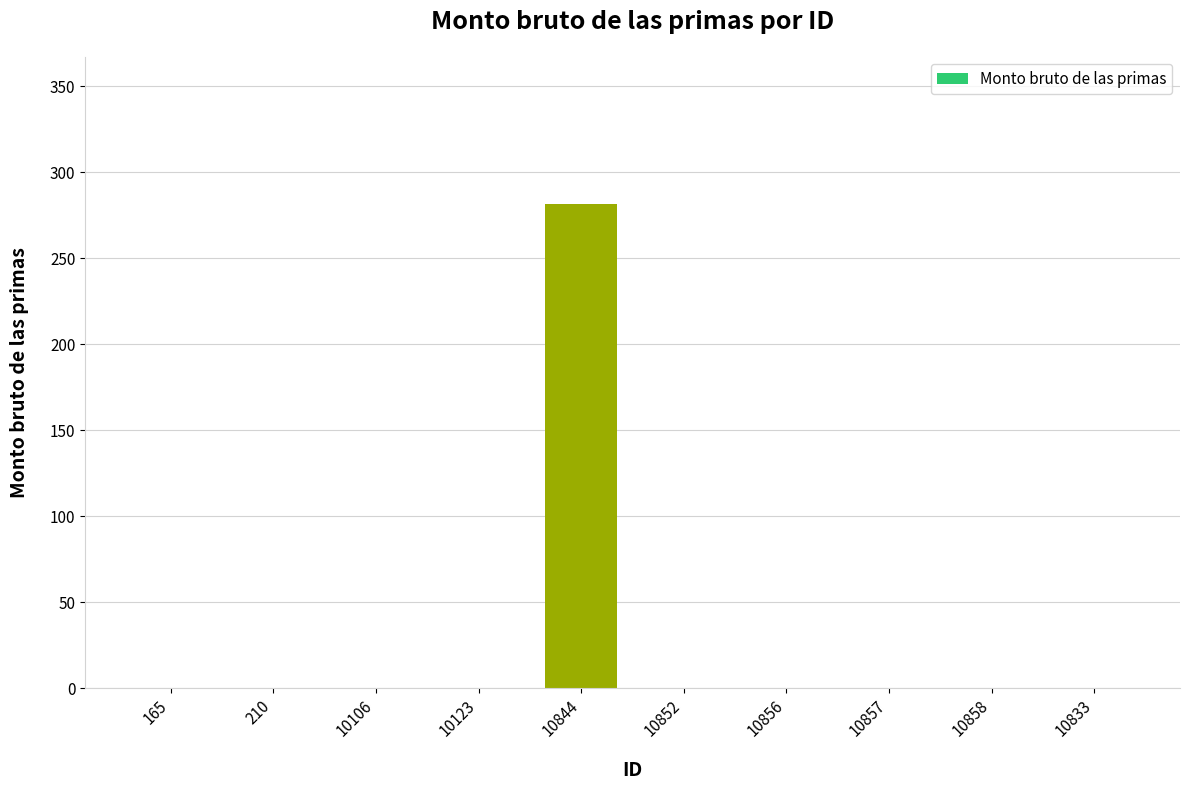

Which label corresponds to the largest value in the chart?

10844